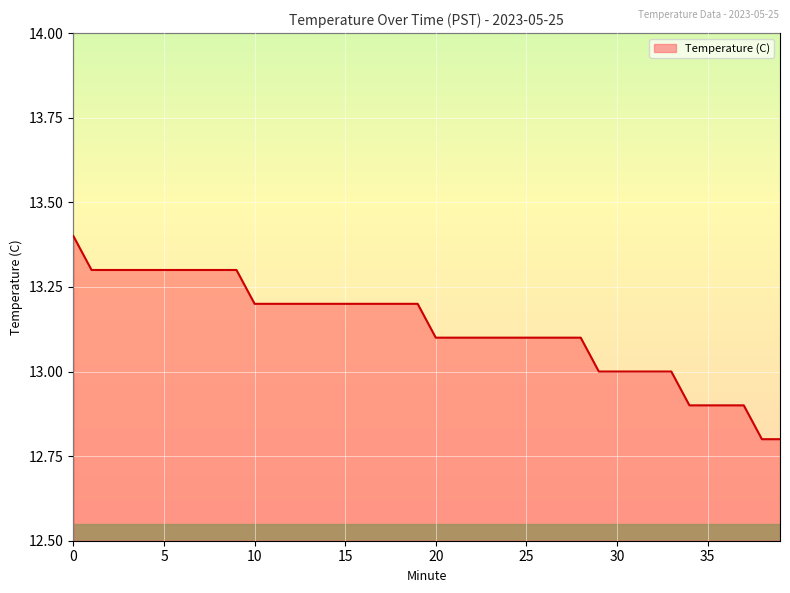

What is the smallest value displayed?

12.8